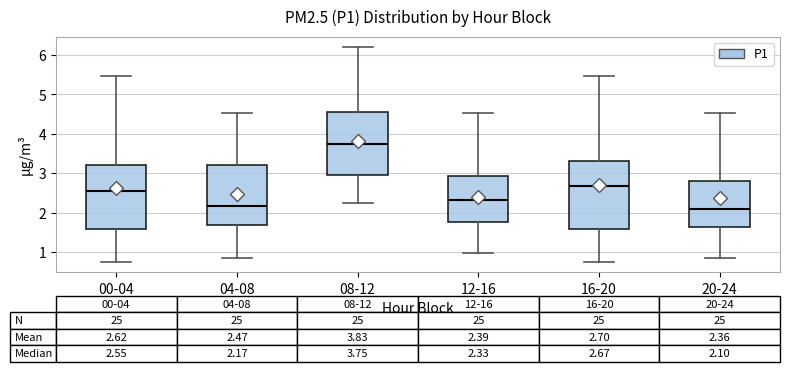

Which box's median line is the highest?

08-12